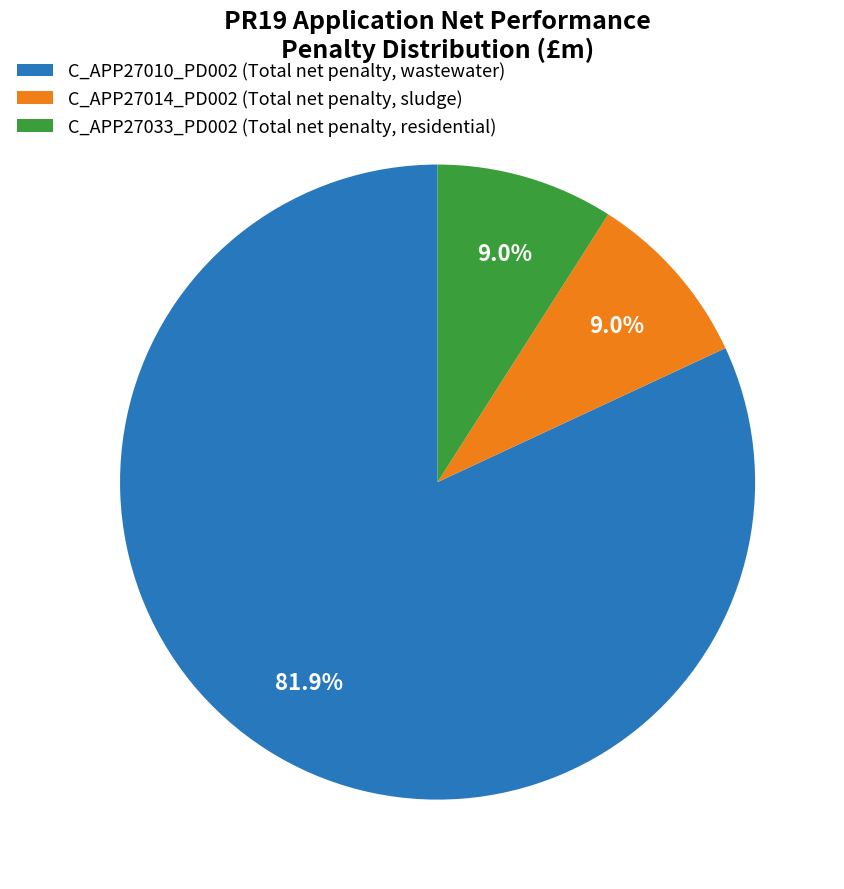

Which slice is the largest?

C_APP27010_PD002 (Total net penalty, wastewater)